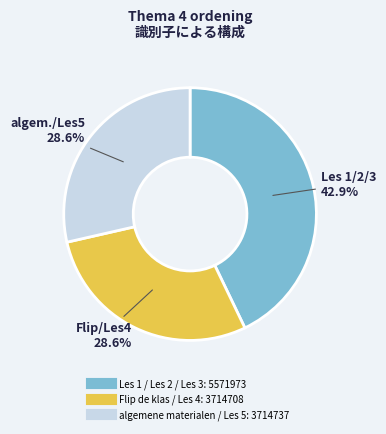

Is there any slice that represents more than half of the pie?

No